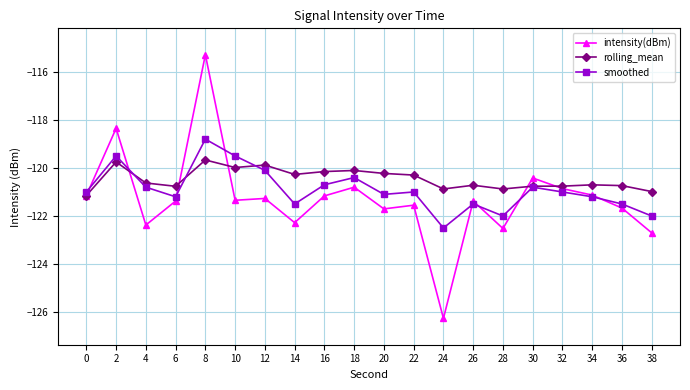

Which series changed the most between 16 and 26?

smoothed